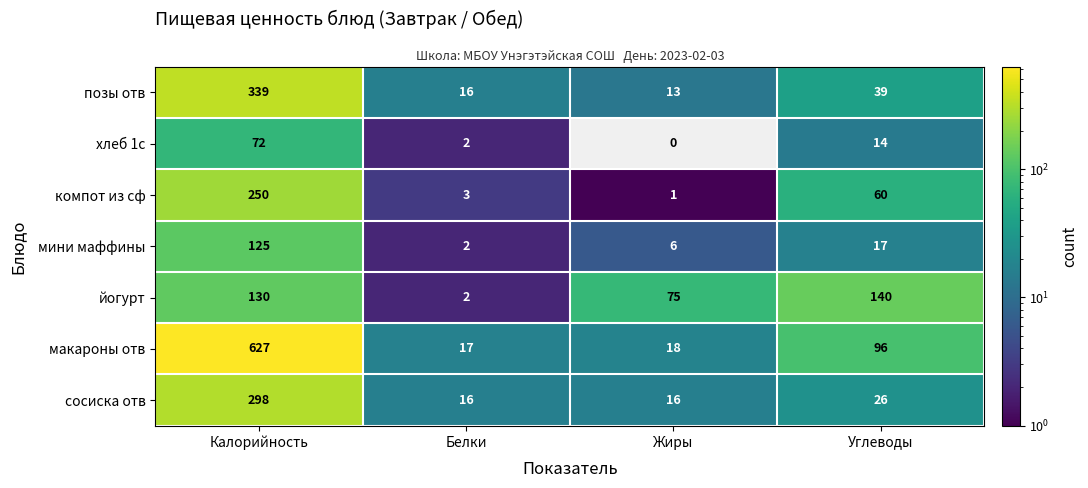

Which series changed the most between Калорийность and Белки?

макароны отв